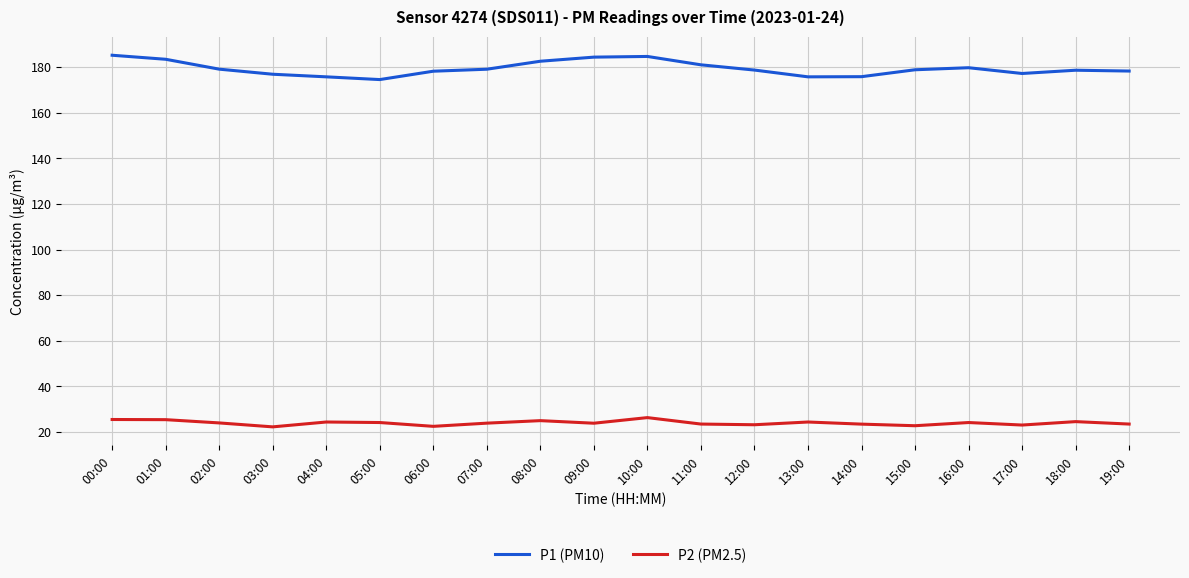

What is the maximum value shown in the chart?

185.2